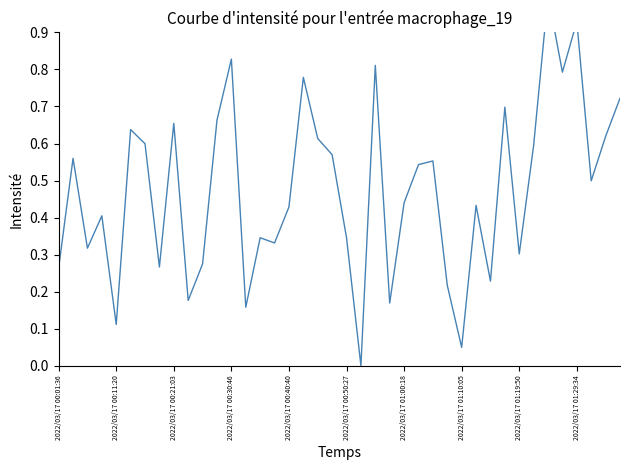

Which has a higher value, 23 or 2022/03/17 01:29:34?

2022/03/17 01:29:34